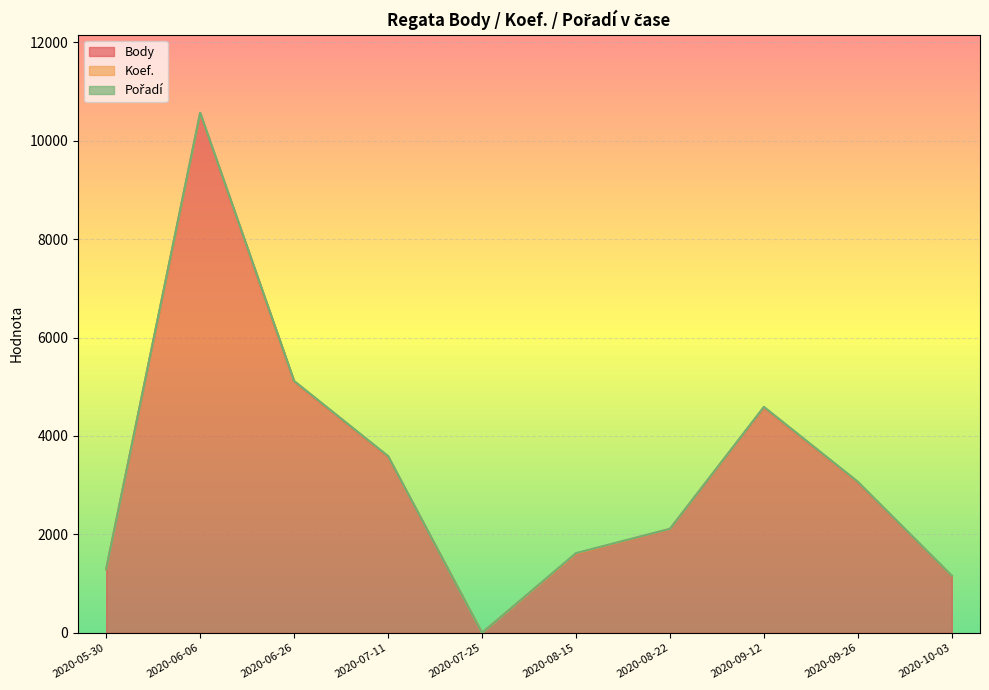

Which has a higher value, 2020-06-26 or 2020-07-11?

2020-06-26